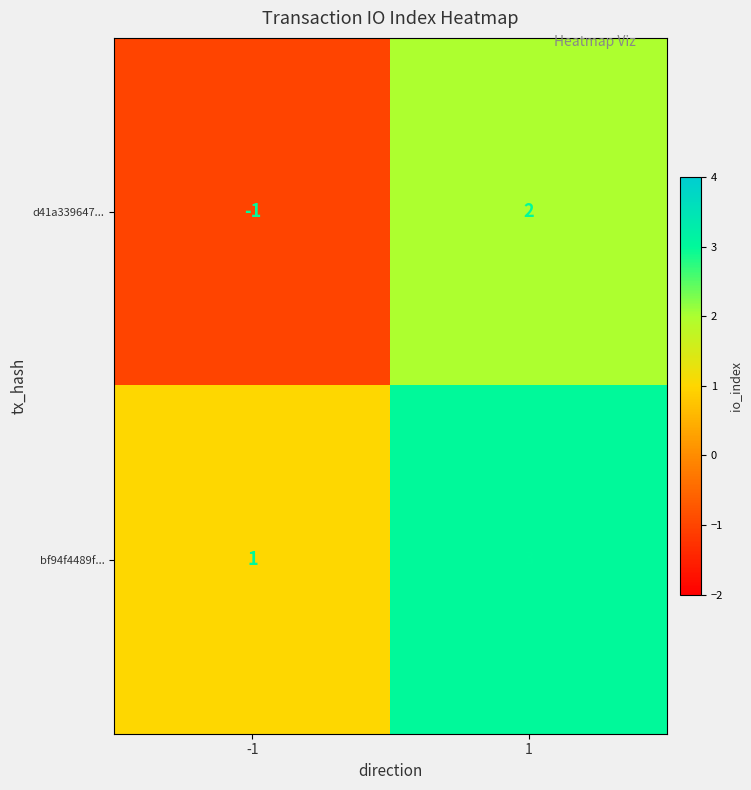

What is the sum of all bf94f4489f... values?

4